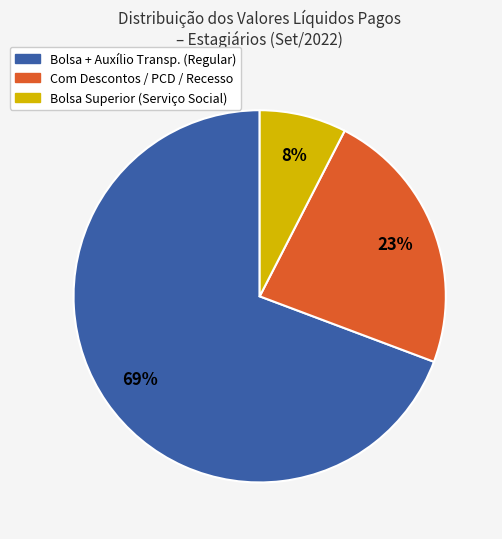

To the nearest percent, what is the average slice percentage?

33%